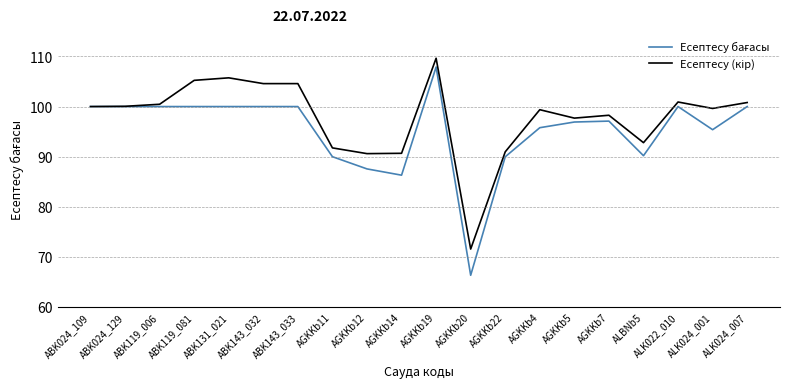

Which category has the highest value across all series?

AGKKb19